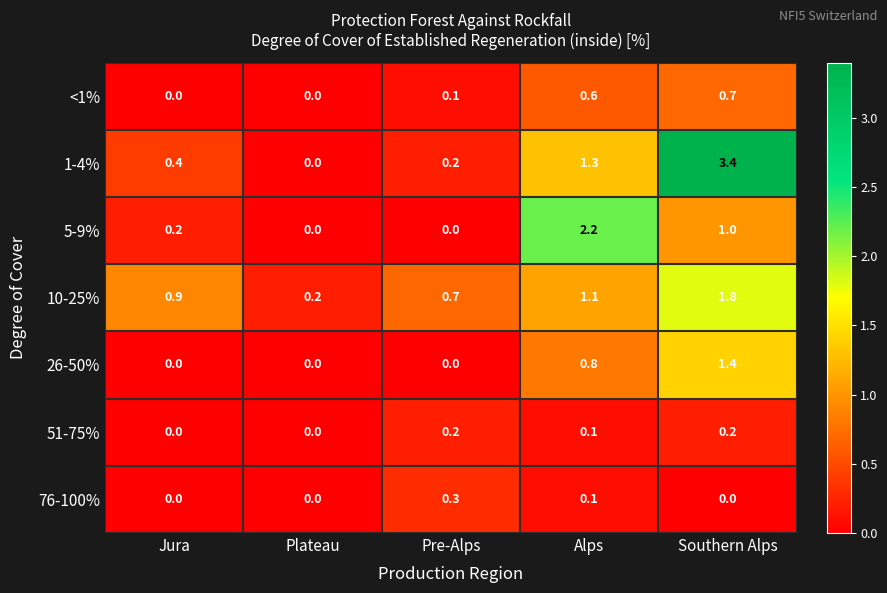

How many distinct data groups are displayed?

7